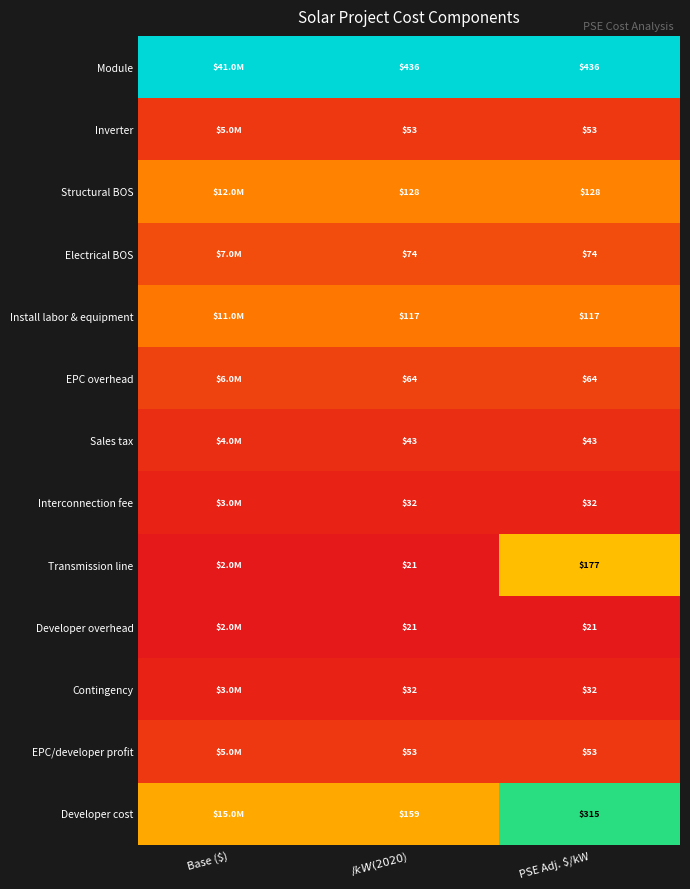

Which series has the largest total across all categories?

Module